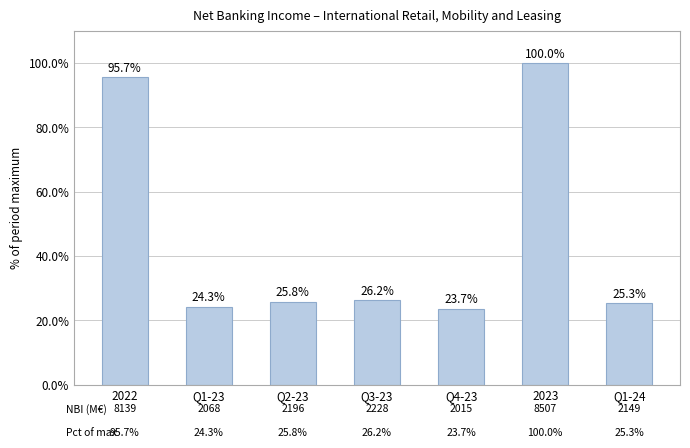

Approximately how many times larger is the value at Q3-23 compared to 2023?

0.3